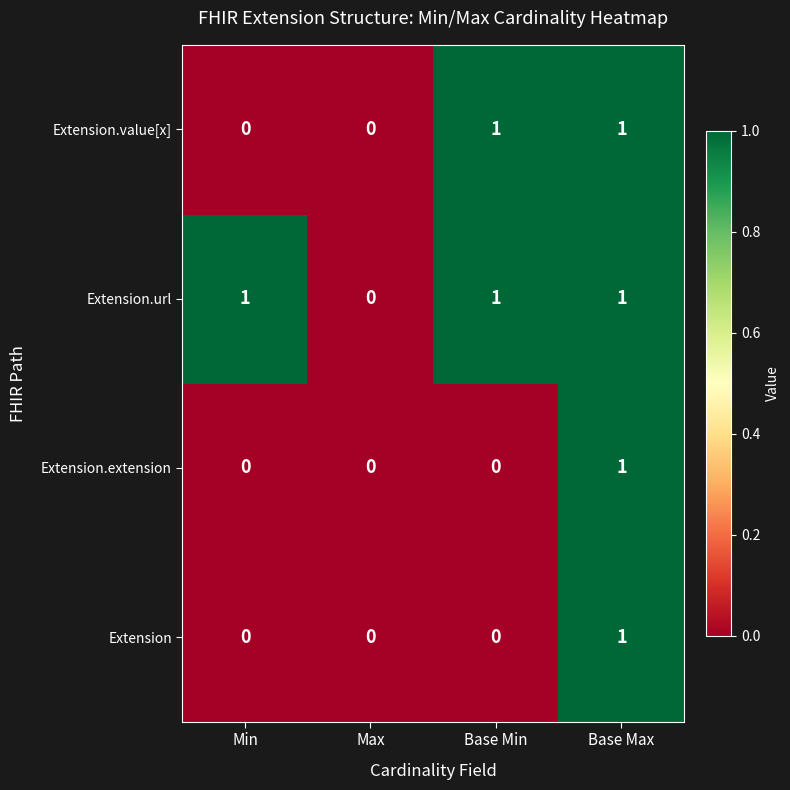

Is it true that Extension equals 1 at Base Min?

False